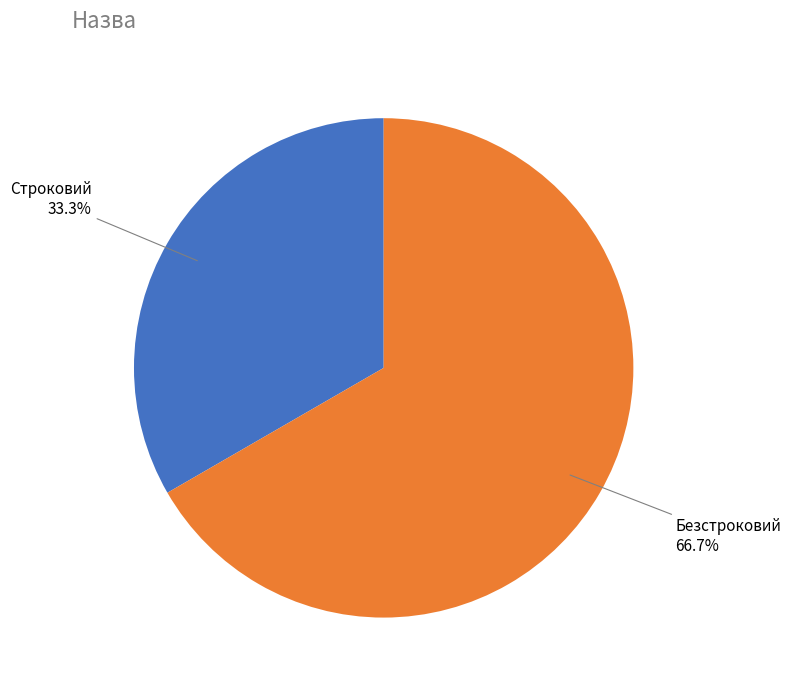

How many slices are in this pie chart?

2